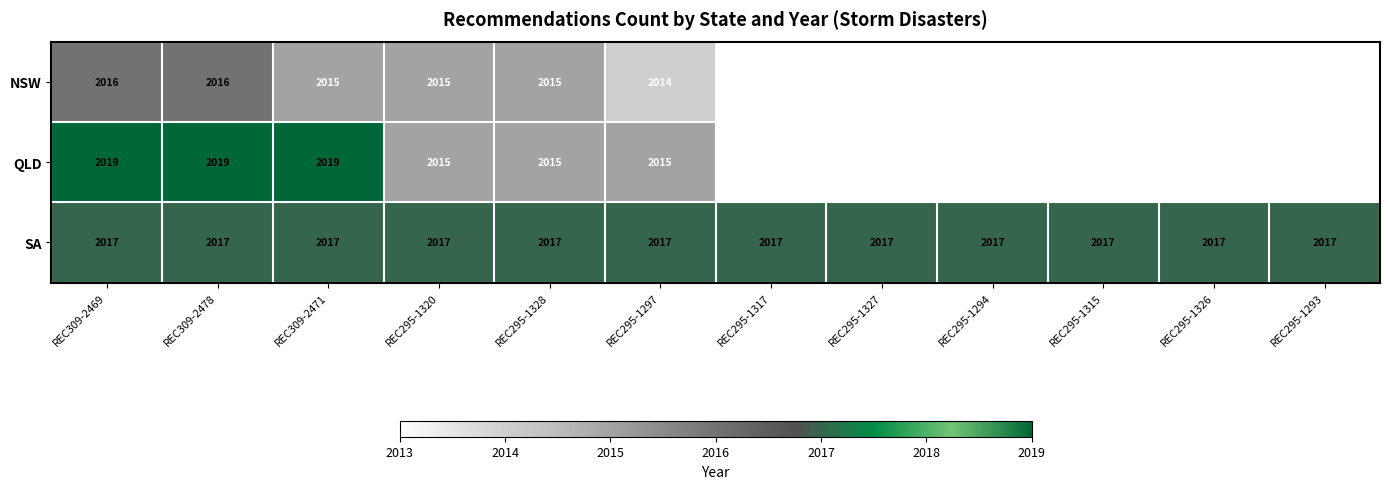

True or false: QLD has a value of 3615 at REC309-2478.

False